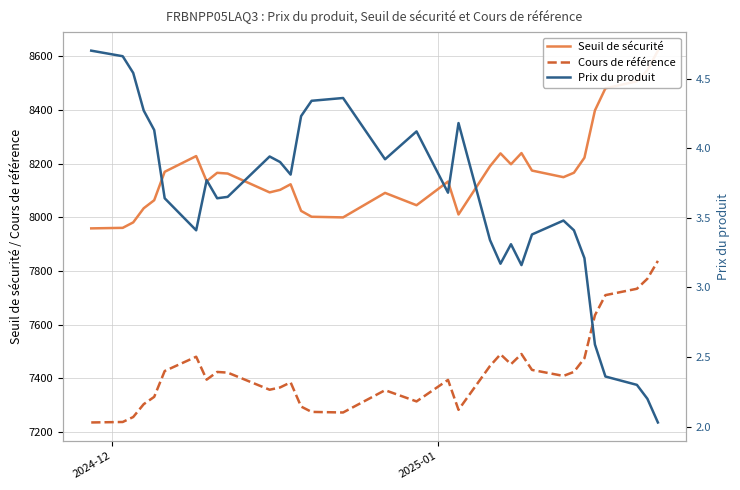

What is the minimum value for Cours de référence?

7235.1